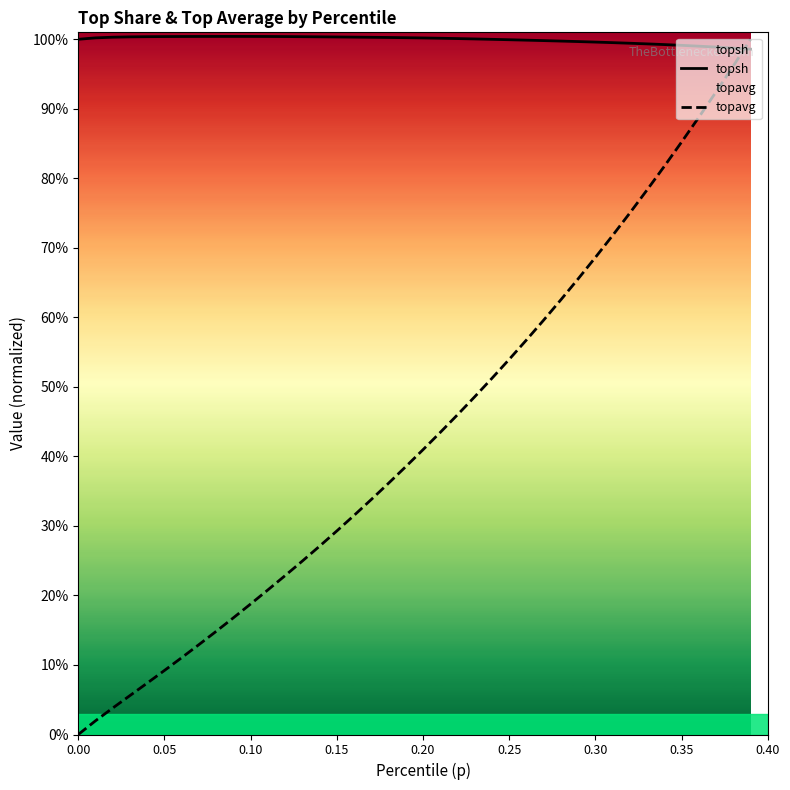

Does the chart display data point markers on the line(s)?

No